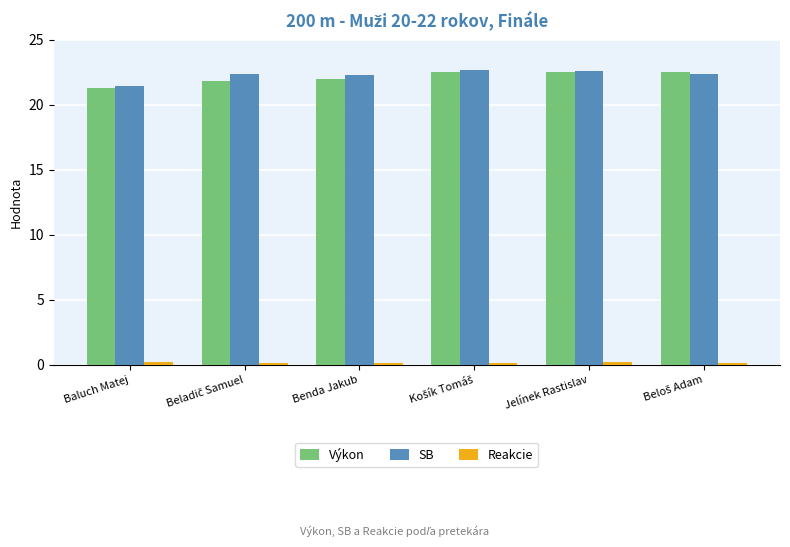

What is the average value of the SB series?

22.3